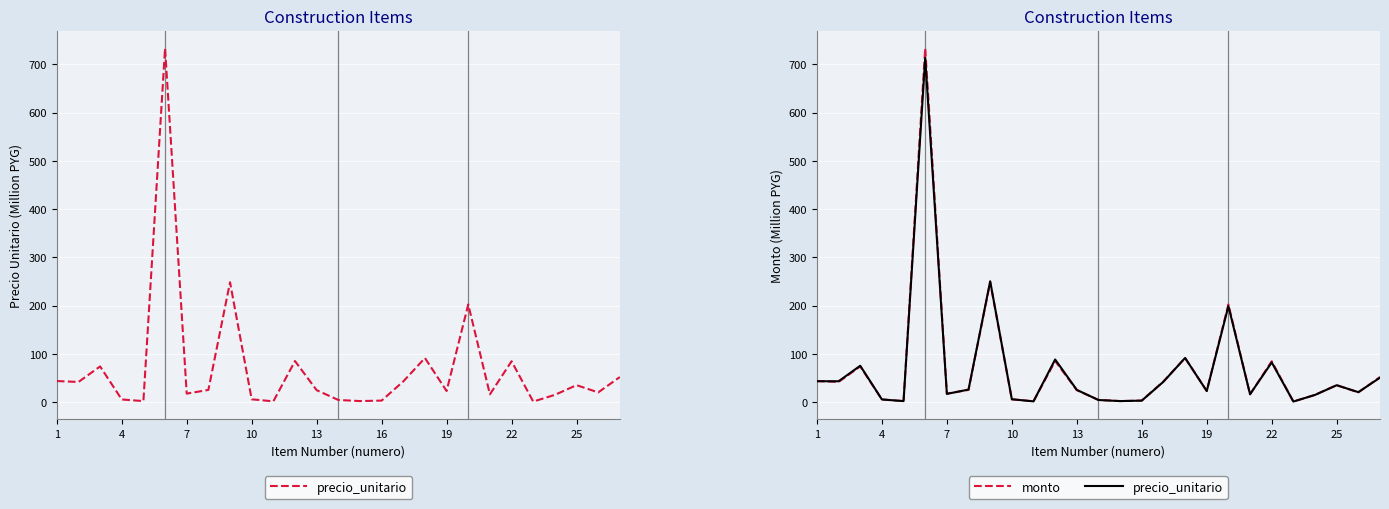

At how many categories does at least one series exceed 629?

1